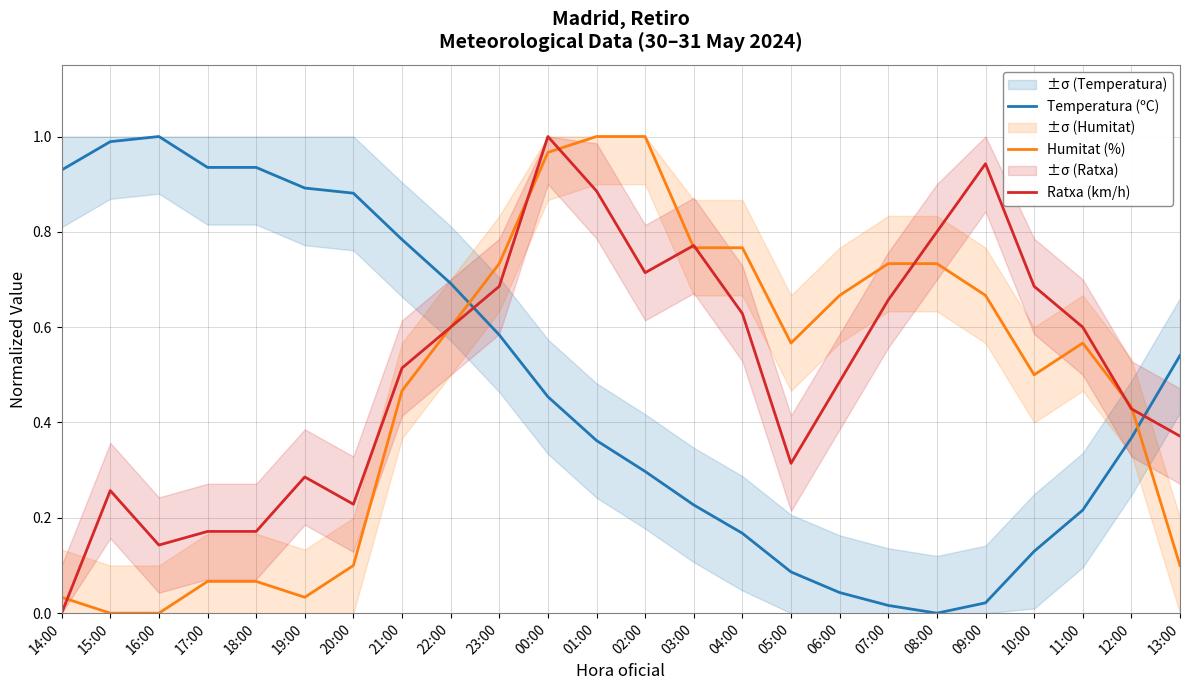

What is the difference between the highest and lowest values at 22:00?

0.1